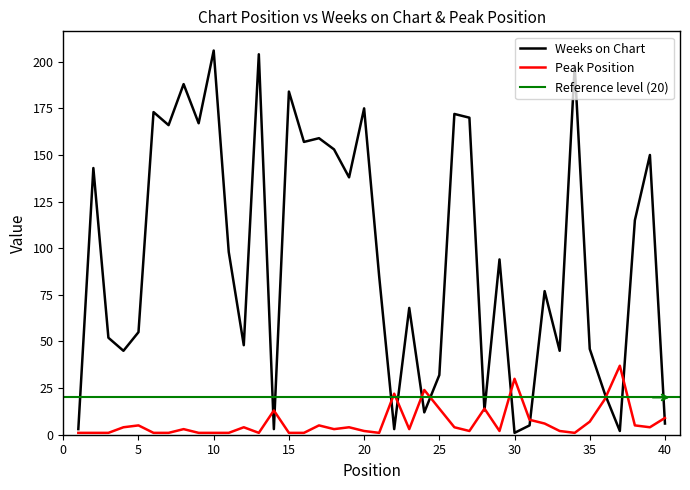

In Weeks on Chart, how many points are lower than both neighbors (excluding endpoints)?

13